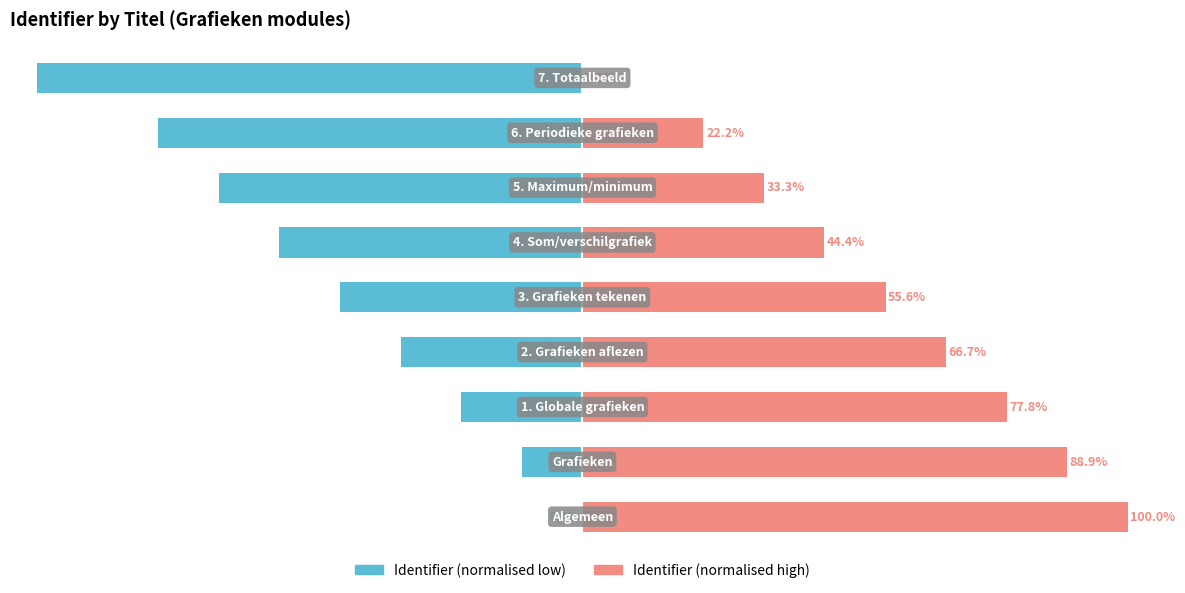

What is the sum of the Identifier (normalised high) values at 2 and 7?

100.0